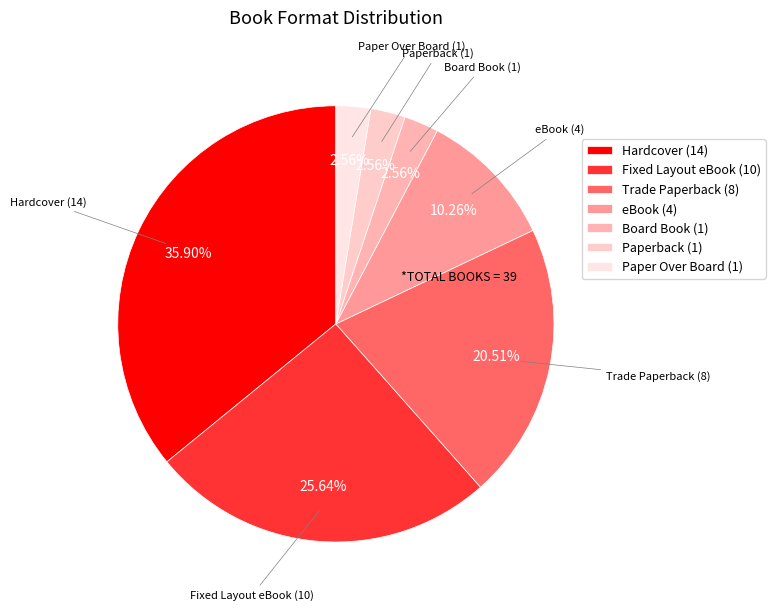

How much of the chart is everything except Trade Paperback?

79.5%